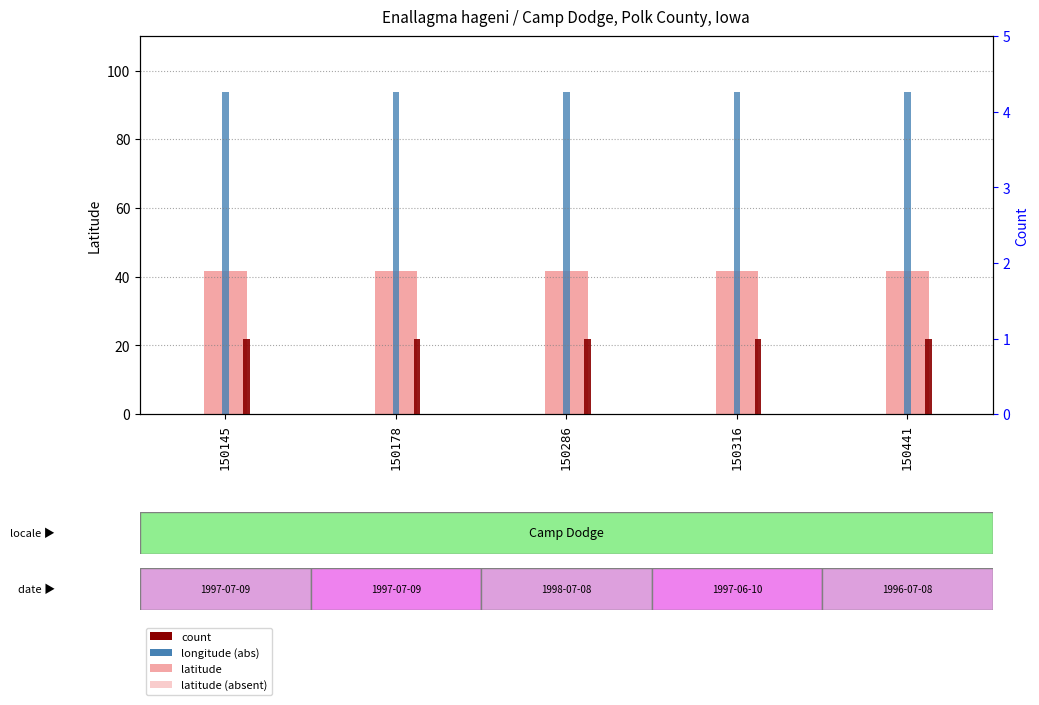

Which label corresponds to the smallest value in the chart?

150145